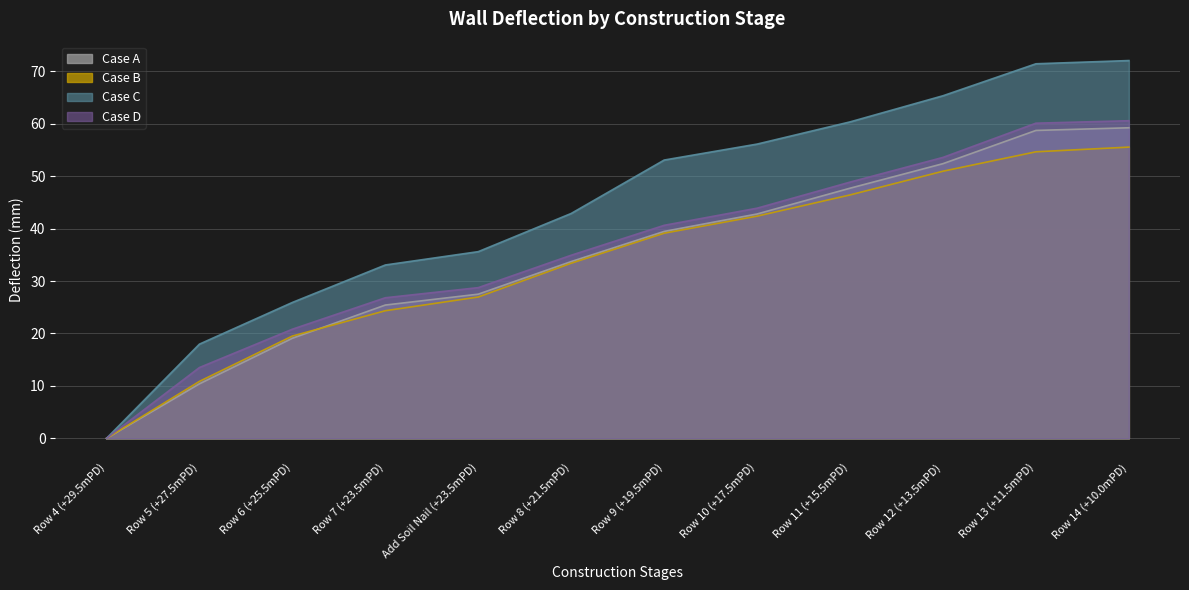

What is the spread (max minus min) of values at Add Soil Nail (+23.5mPD)?

8.6